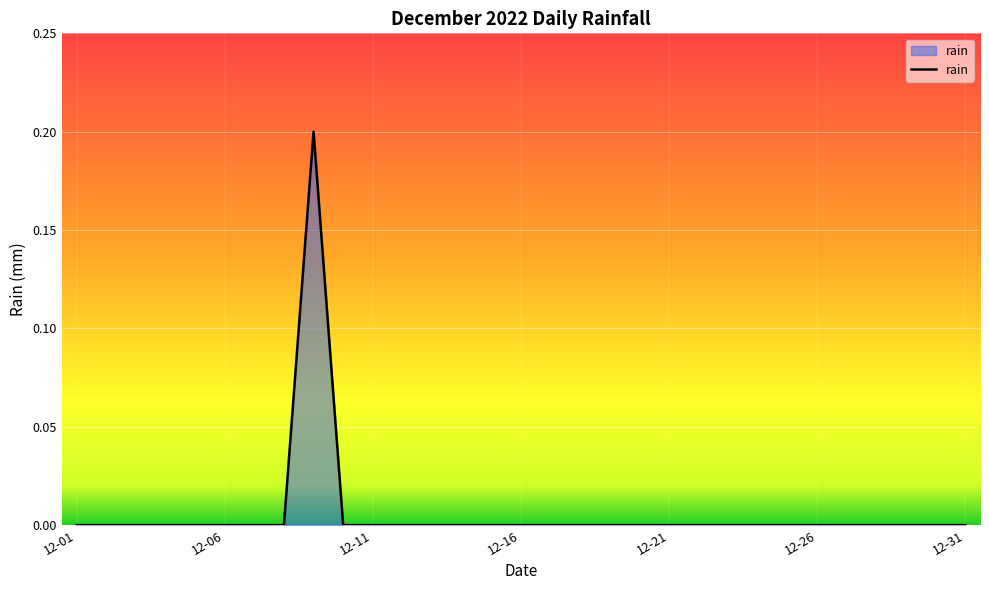

Which category has the lowest value across all series?

12-01